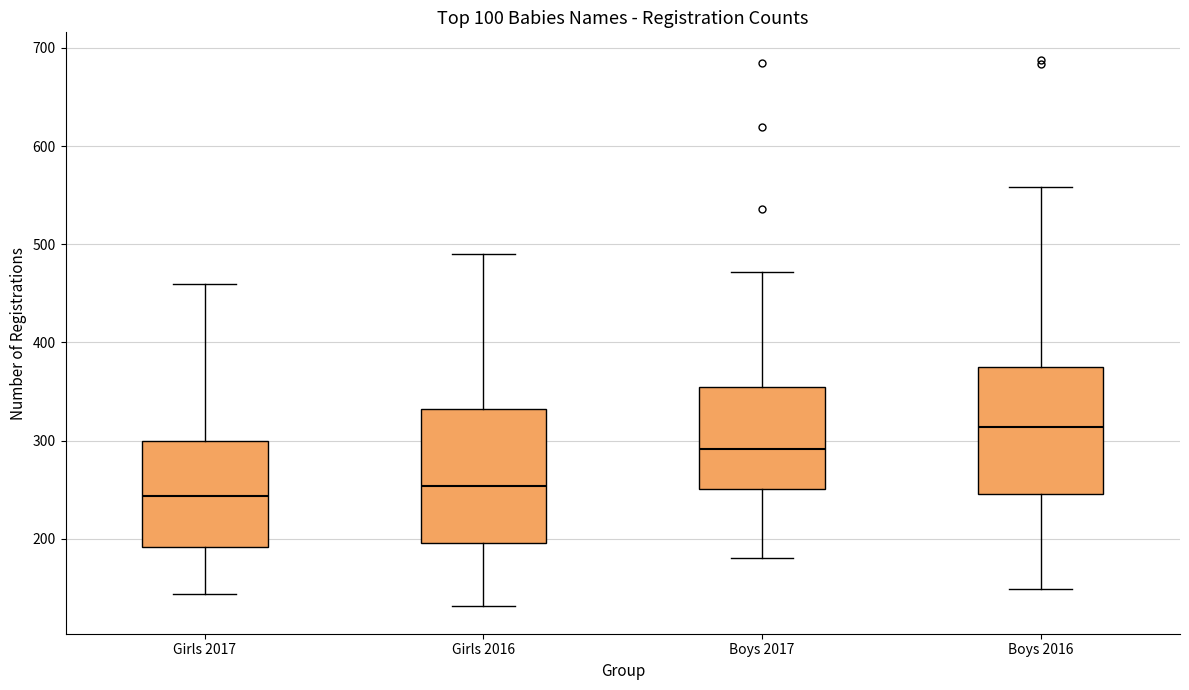

Reading left to right, read every box against the y-axis: the position of its median line, the range the box covers, and the ends of its whiskers. The values are not printed on the chart, so give them approximately, as read against the axis.

Girls 2017: median 240, box 190 to 300, whiskers 140 to 460
Girls 2016: median 250, box 200 to 330, whiskers 130 to 490
Boys 2017: median 290, box 250 to 360, whiskers 180 to 470
Boys 2016: median 310, box 250 to 370, whiskers 150 to 560